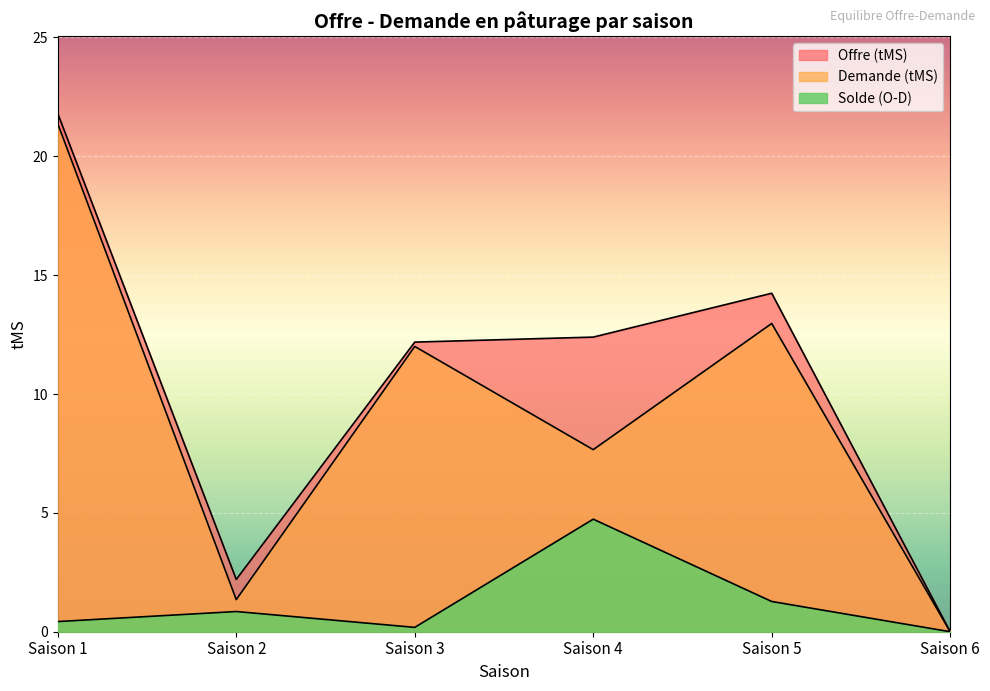

At which category does the chart reach its minimum across all series?

Saison 6